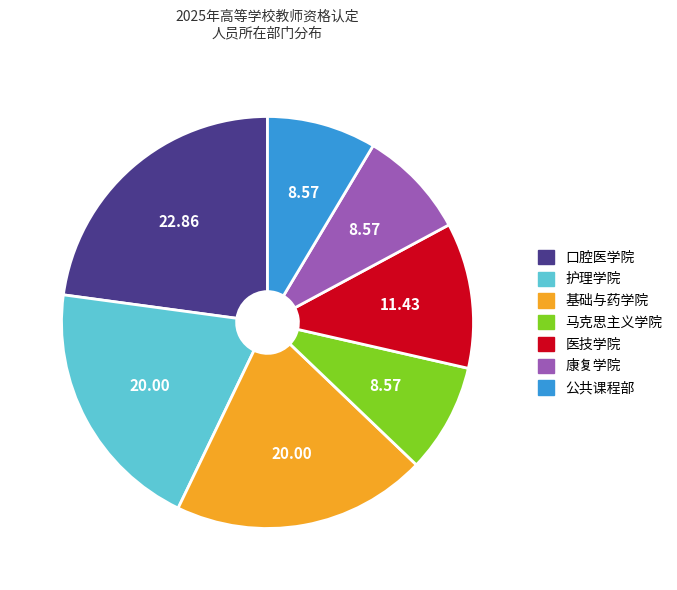

Which category has the biggest portion of the pie?

口腔医学院